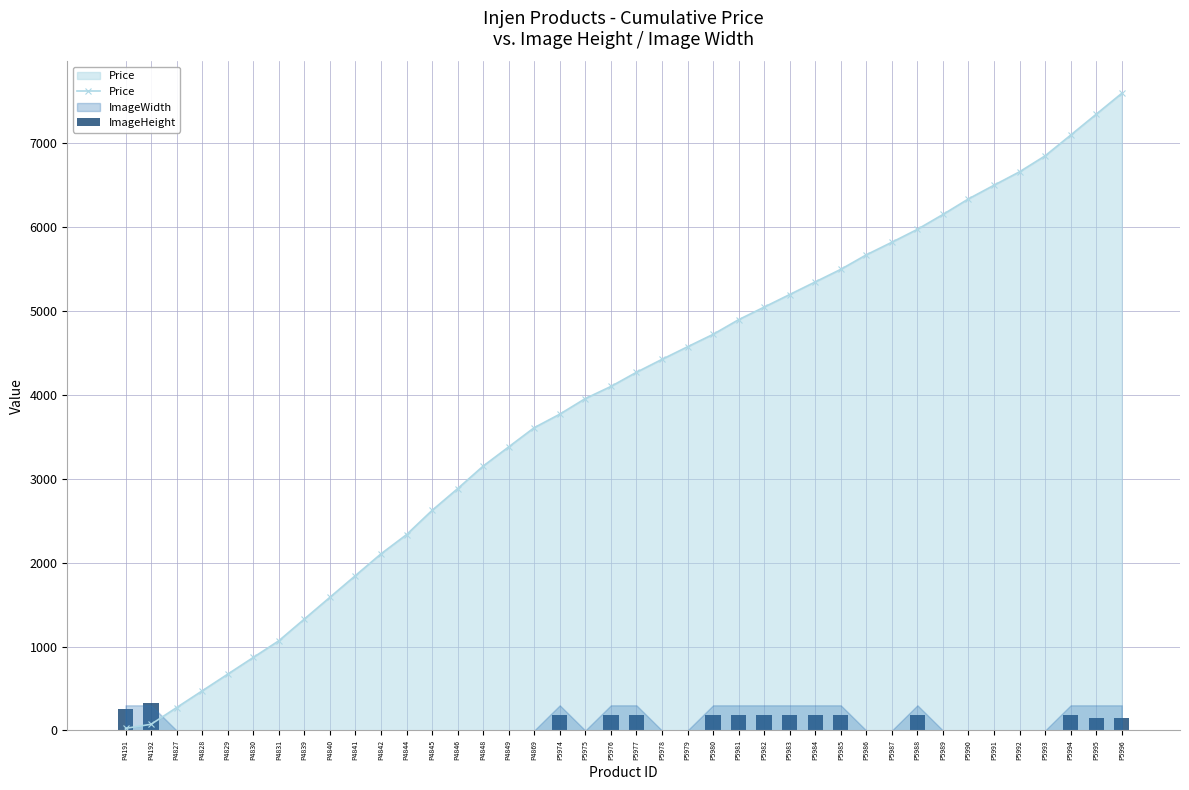

At which label does Price reach its peak?

P5996